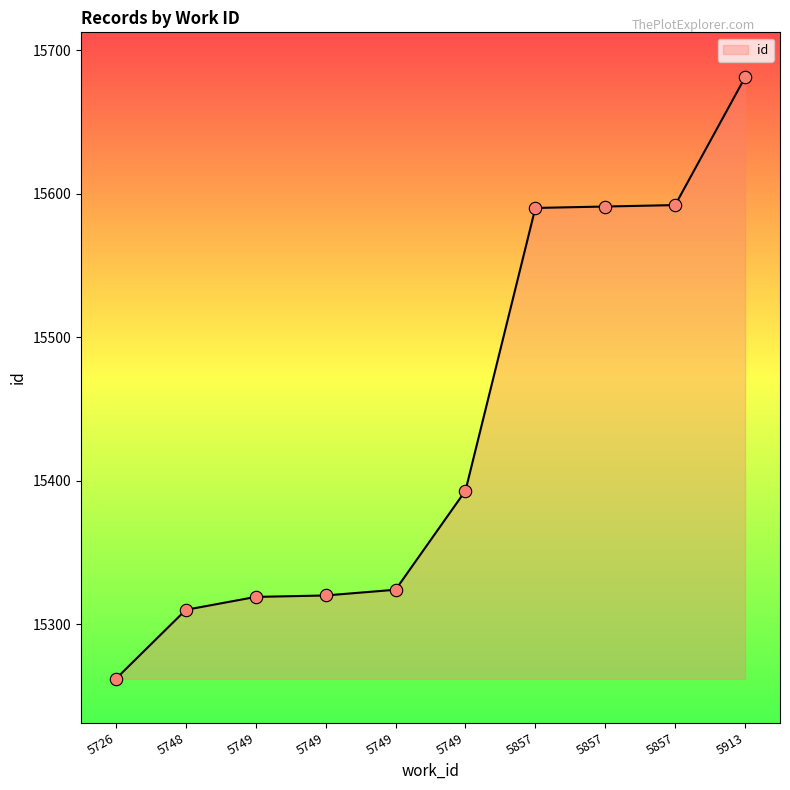

What is the ratio of the value at 5749 to the value at 5857?

1.0